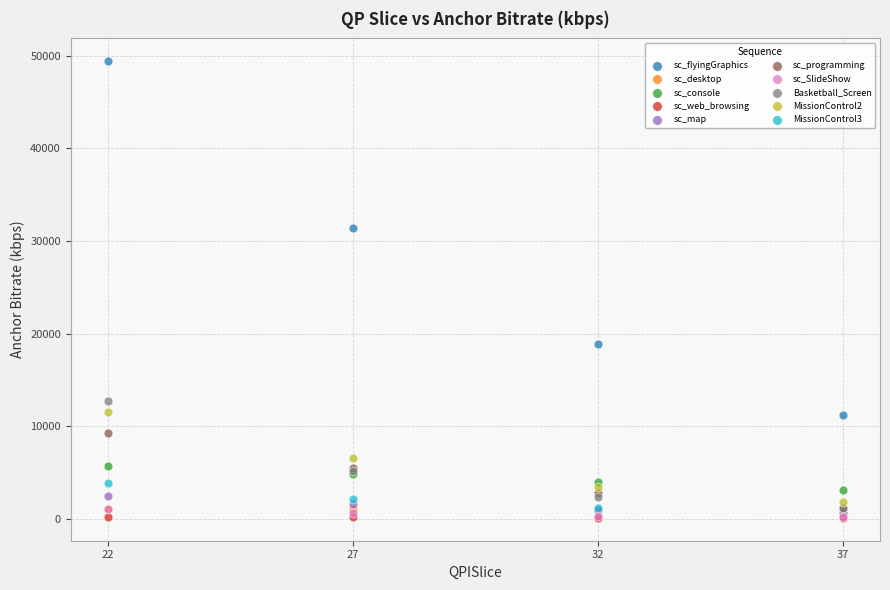

Which series reaches the maximum Y coordinate?

sc_flyingGraphics